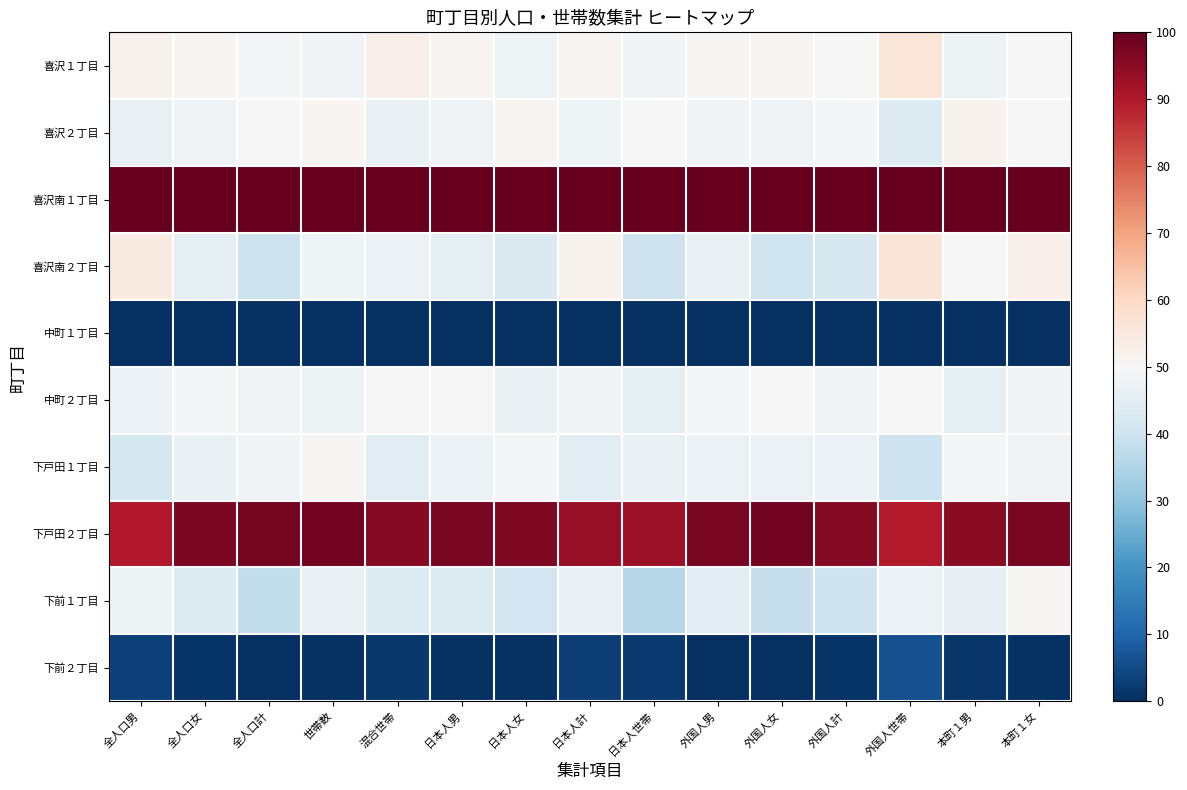

Reading right to left, extract all data points from this chart.

喜沢１丁目: 本町１女=49.7	本町１男=47.3	外国人世帯=56.1	外国人計=50.0	外国人女=51.1	外国人男=50.6	日本人世帯=48.7	日本人計=51.6	日本人女=47.8	日本人男=51.0	混合世帯=52.6	世帯数=48.5	全人口計=49.1	全人口女=51.1	全人口男=52.1
喜沢２丁目: 本町１女=49.8	本町１男=51.8	外国人世帯=43.7	外国人計=49.3	外国人女=48.1	外国人男=48.6	日本人世帯=50.0	日本人計=47.9	日本人女=51.5	日本人男=48.2	混合世帯=46.7	世帯数=51.0	全人口計=49.9	全人口女=48.1	全人口男=46.2
喜沢南１丁目: 本町１女=100.0	本町１男=100.0	外国人世帯=100.0	外国人計=100.0	外国人女=100.0	外国人男=100.0	日本人世帯=100.0	日本人計=100.0	日本人女=100.0	日本人男=100.0	混合世帯=100.0	世帯数=100.0	全人口計=100.0	全人口女=100.0	全人口男=100.0
喜沢南２丁目: 本町１女=52.5	本町１男=49.8	外国人世帯=56.3	外国人計=42.1	外国人女=40.1	外国人男=46.2	日本人世帯=39.6	日本人計=51.7	日本人女=42.8	日本人男=45.5	混合世帯=47.0	世帯数=47.8	全人口計=39.4	全人口女=45.3	全人口男=54.7
中町１丁目: 本町１女=0.0	本町１男=0.0	外国人世帯=0.0	外国人計=0.0	外国人女=0.0	外国人男=0.0	日本人世帯=0.0	日本人計=0.0	日本人女=0.0	日本人男=0.0	混合世帯=0.0	世帯数=0.0	全人口計=0.1	全人口女=0.0	全人口男=0.0
中町２丁目: 本町１女=48.7	本町１男=45.1	外国人世帯=49.7	外国人計=48.1	外国人女=50.3	外国人男=49.5	日本人世帯=45.3	日本人計=48.1	日本人女=46.6	日本人男=49.7	混合世帯=50.3	世帯数=47.5	全人口計=48.1	全人口女=49.6	全人口男=47.1
下戸田１丁目: 本町１女=48.2	本町１男=49.4	外国人世帯=39.7	外国人計=47.2	外国人女=47.0	外国人男=47.1	日本人世帯=46.2	日本人計=44.8	日本人女=49.6	日本人男=46.9	混合世帯=44.7	世帯数=50.5	全人口計=48.7	全人口女=46.7	全人口男=41.1
下戸田２丁目: 本町１女=97.4	本町１男=95.3	外国人世帯=89.7	外国人計=96.0	外国人女=98.1	外国人男=97.4	日本人世帯=92.8	日本人計=93.4	日本人女=96.9	日本人男=97.4	混合世帯=95.7	世帯数=98.4	全人口計=97.7	全人口女=96.9	全人口男=89.9
下前１丁目: 本町１女=50.6	本町１男=45.8	外国人世帯=47.0	外国人計=39.5	外国人女=38.6	外国人男=44.5	日本人世帯=35.7	日本人計=46.5	日本人女=40.5	日本人男=43.3	混合世帯=43.4	世帯数=46.4	全人口計=37.8	全人口女=43.0	全人口男=47.3
下前２丁目: 本町１女=0.5	本町１男=1.4	外国人世帯=6.1	外国人計=1.1	外国人女=0.1	外国人男=0.4	日本人世帯=2.2	日本人計=2.9	日本人女=0.6	日本人男=0.6	混合世帯=1.6	世帯数=0.6	全人口計=0.0	全人口女=0.9	全人口男=3.3